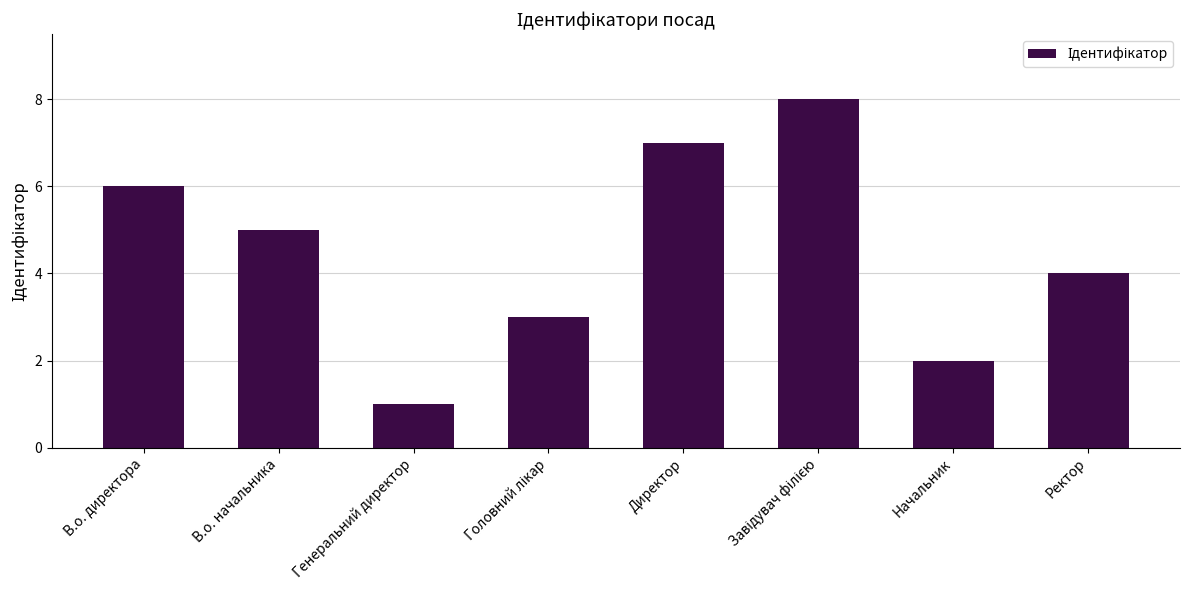

Reading left to right, list all the values displayed in this chart.

6	5	1	3	7	8	2	4